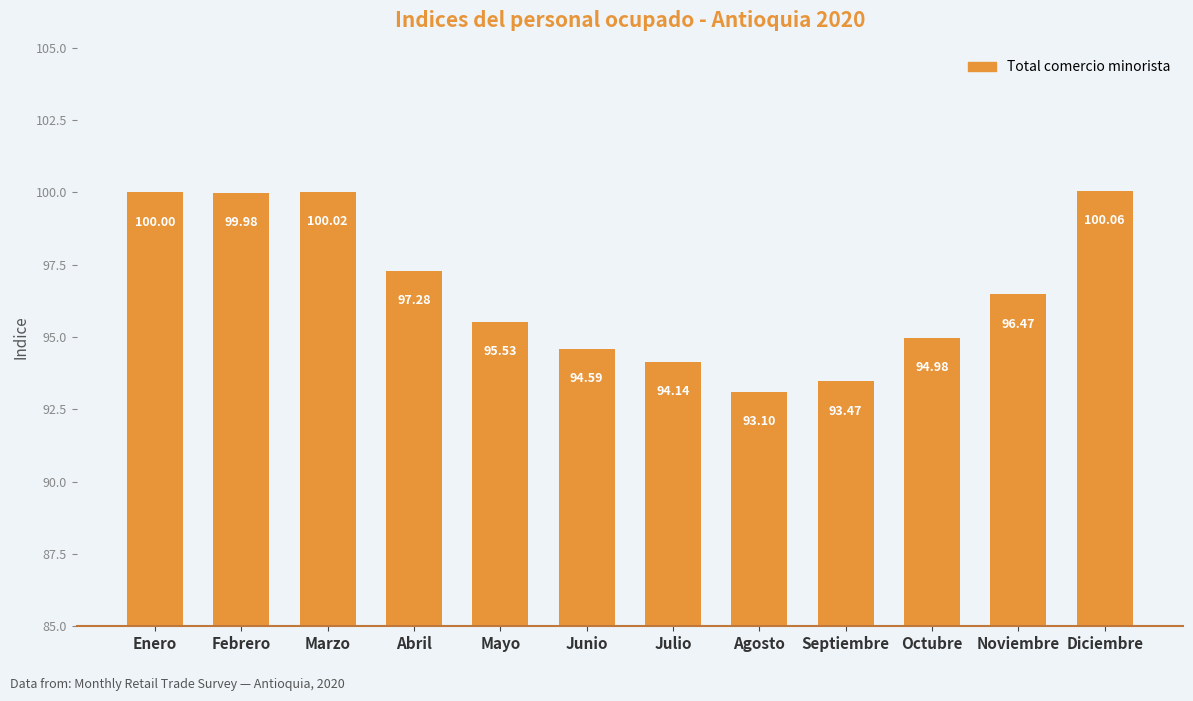

Rank the categories by value from lowest to highest.

Agosto, Septiembre, Julio, Junio, Octubre, Mayo, Noviembre, Abril, Febrero, Enero, Marzo, Diciembre